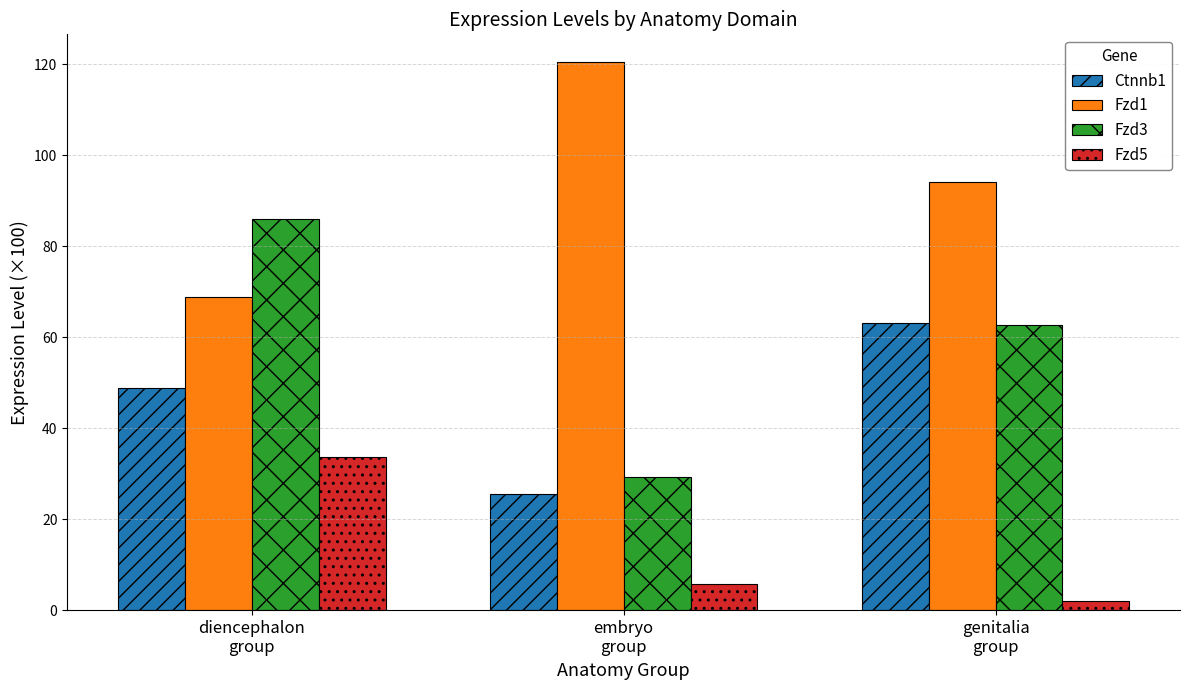

What are all the series names shown in the legend?

Ctnnb1, Fzd1, Fzd3, Fzd5